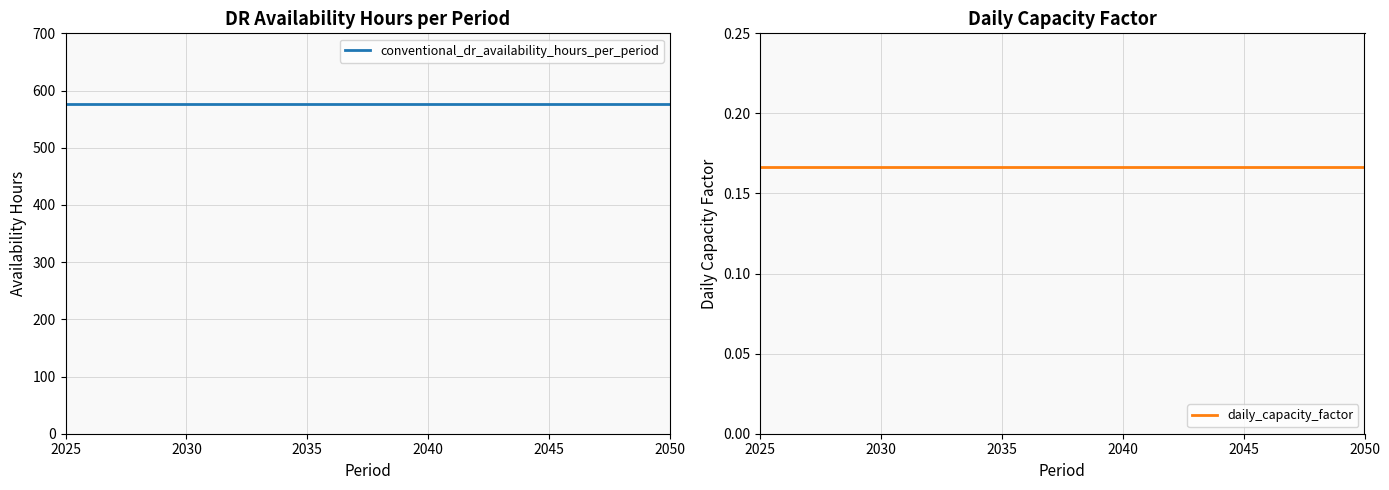

What is the greatest value displayed?

576.0